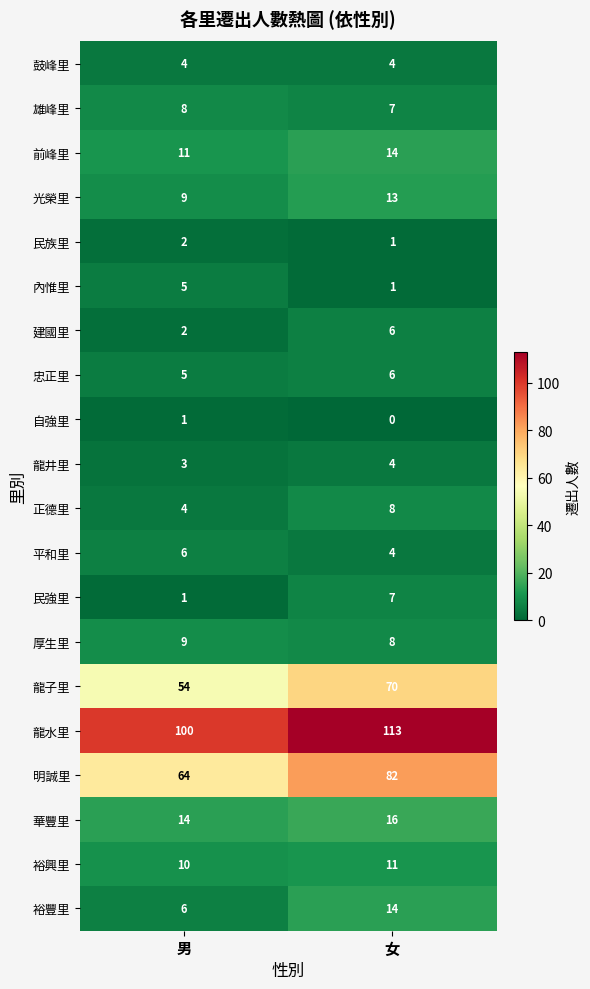

Which series has the widest spread of values?

明誠里